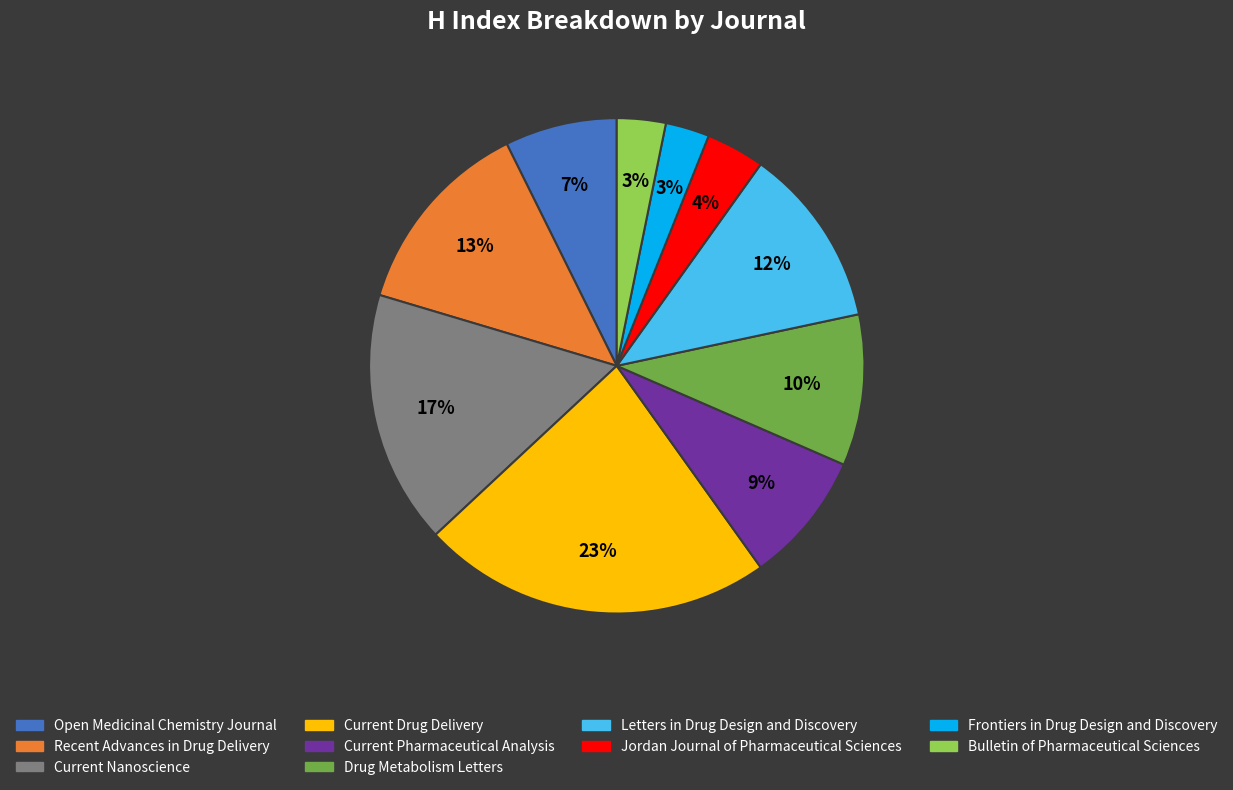

To the nearest percent, what is the difference between the largest and smallest slice percentages?

20%